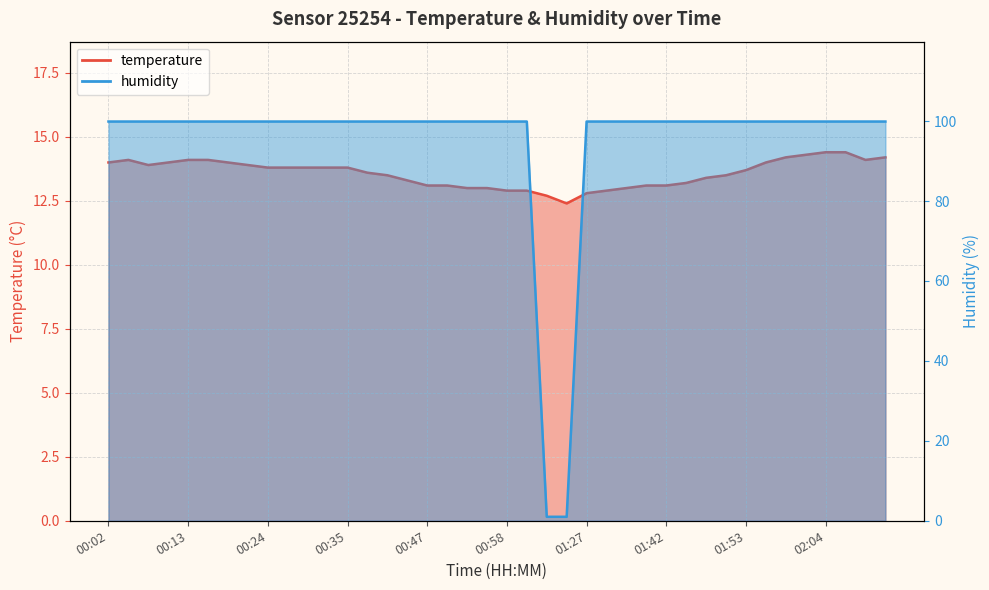

How many interior local peaks does the temperature series have?

1